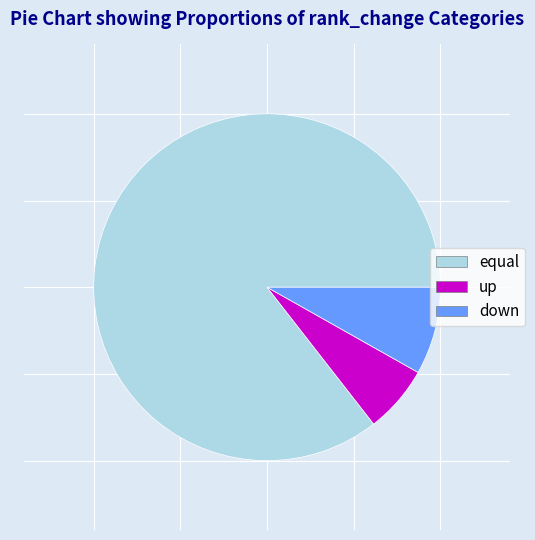

Which slice is the largest?

equal